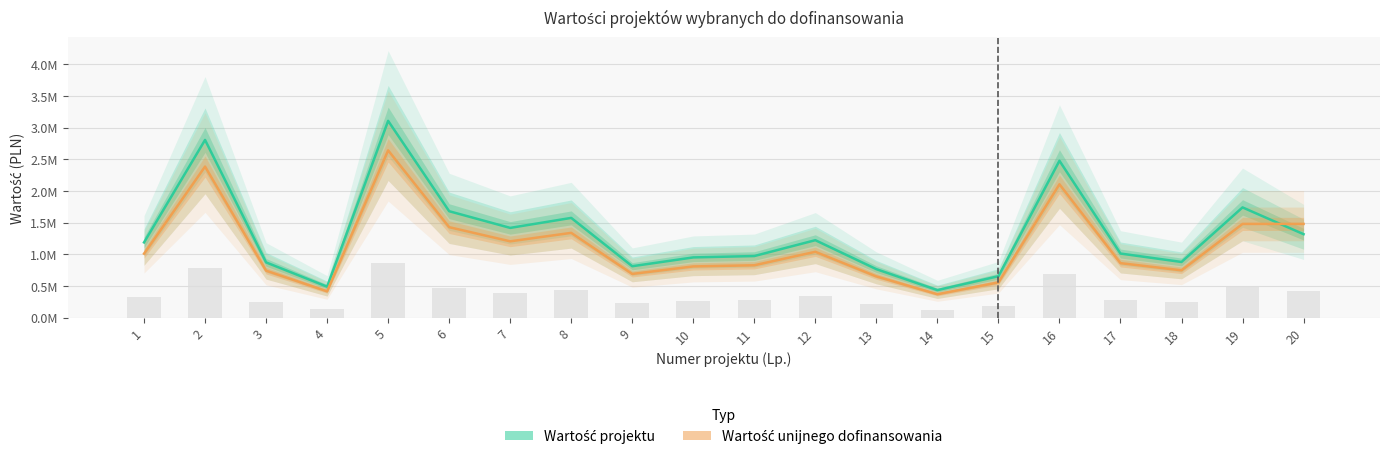

The Wartość projektu series shows 871200.0 at 3. True or false?

True